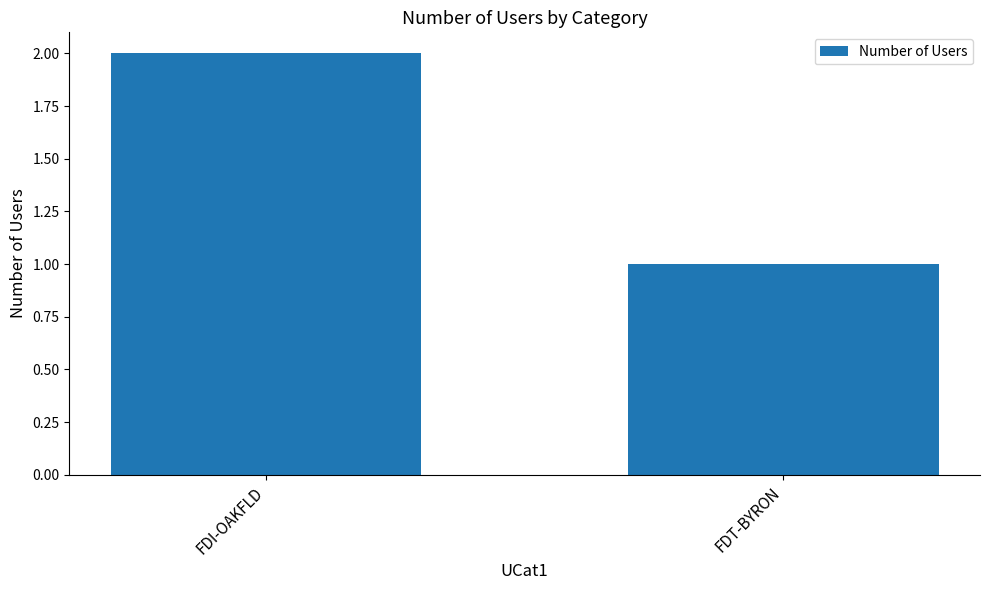

What is the difference between the maximum and minimum values?

1